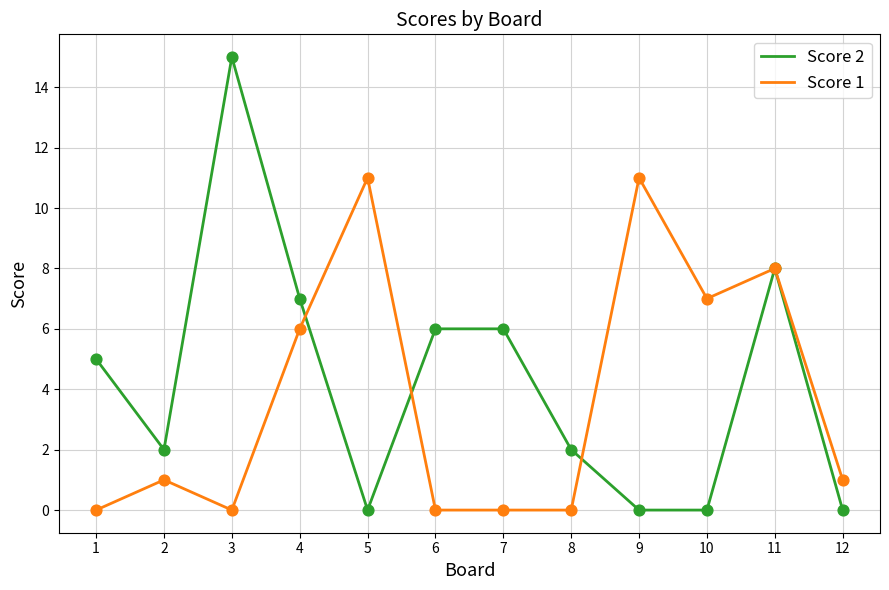

At which category is the sum across all series the highest?

11